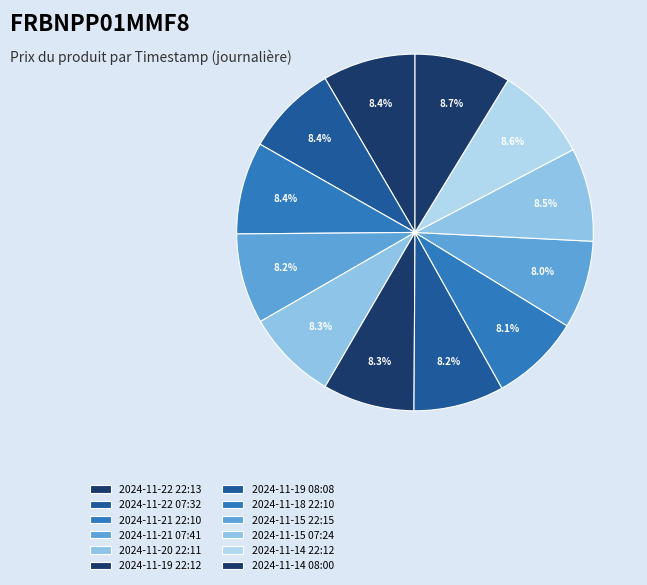

Combined, do 2024-11-14 22:12 and 2024-11-18 22:10 account for over 50%?

No